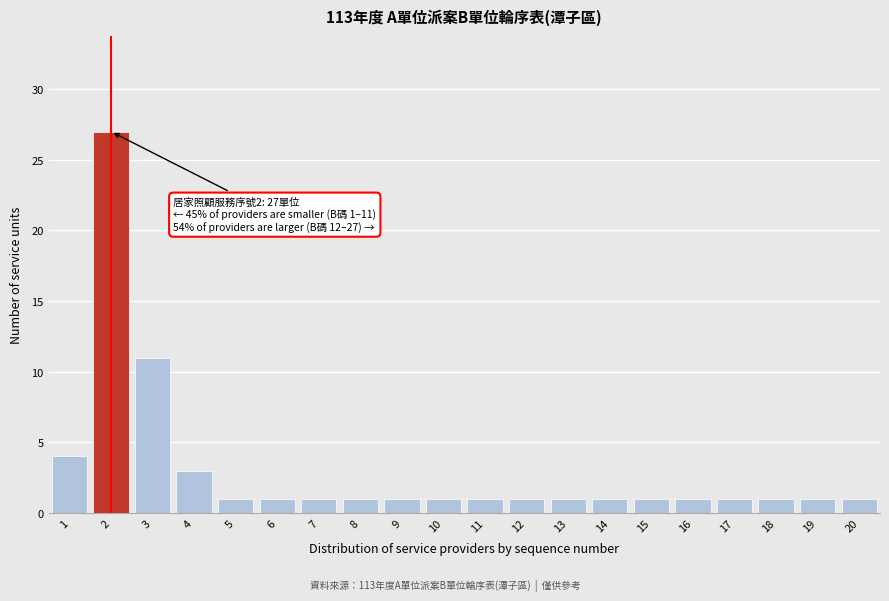

Reading right to left, transcribe all the data shown in this chart.

20=1	19=1	18=1	17=1	16=1	15=1	14=1	13=1	12=1	11=1	10=1	9=1	8=1	7=1	6=1	5=1	4=3	3=11	2=27	1=4